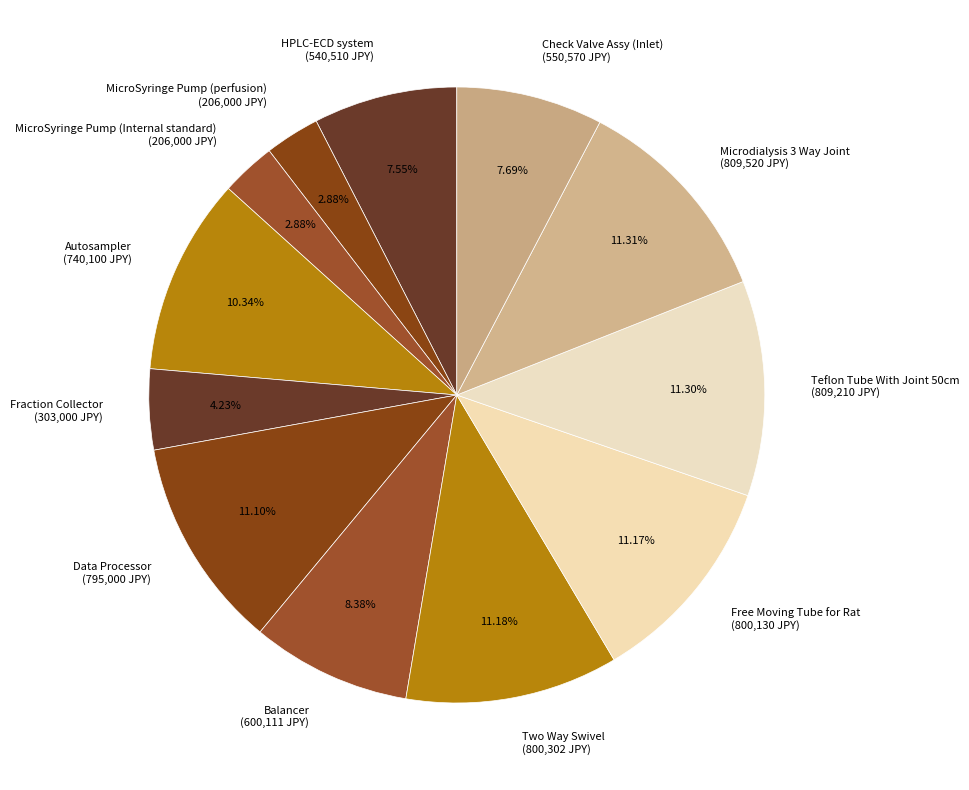

Approximately how many times larger is the value at Teflon Tube With Joint 50cm compared to Fraction Collector?

2.7